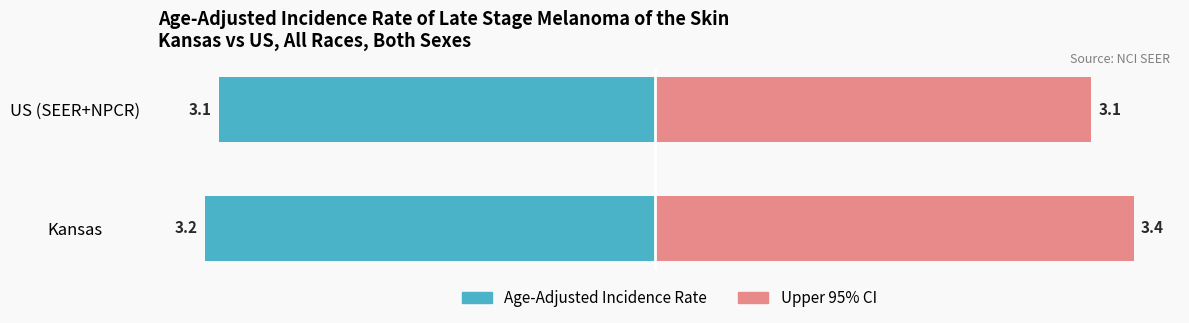

What are all the series names shown in the legend?

Age-Adjusted Incidence Rate, Upper 95% CI